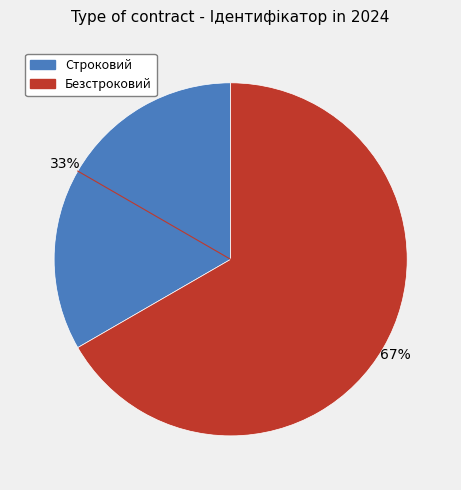

Is it true that Строковий is 33% of the pie?

True